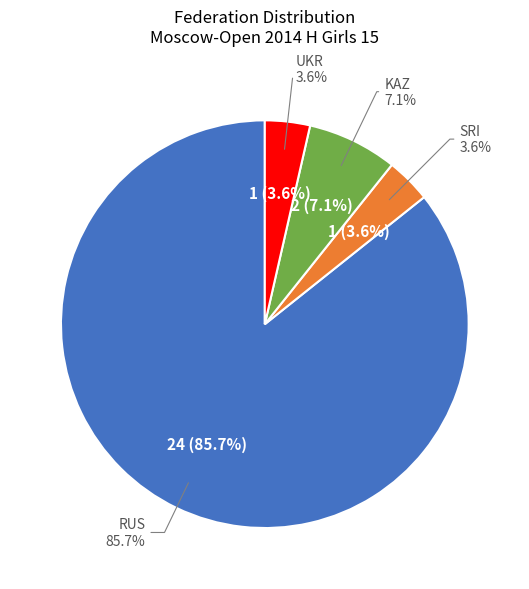

To the nearest percent, what percentage of the pie is KAZ?

7%